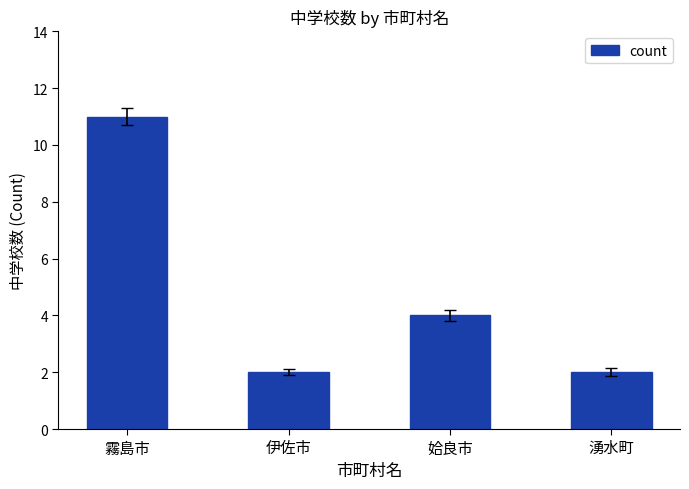

Does the chart contain any negative values?

No